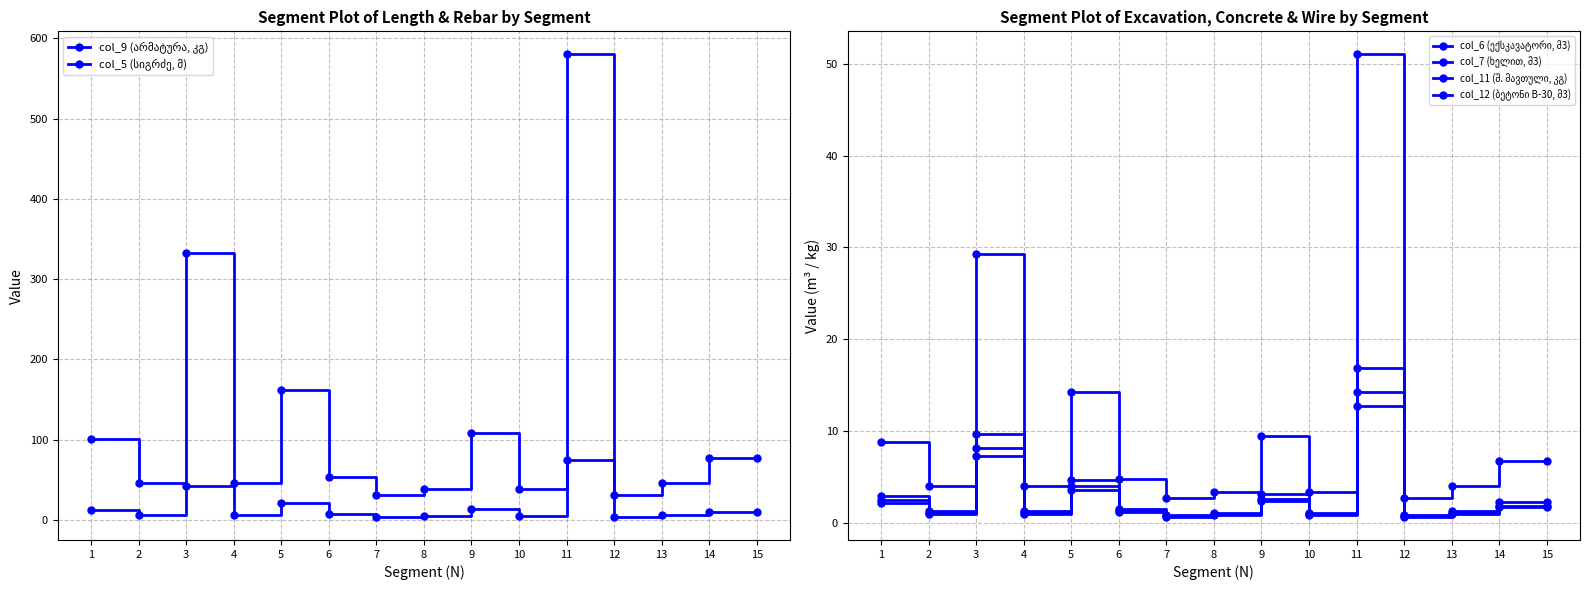

Which category has the highest value in the col_11 (შ. მავთული, კგ) series?

11